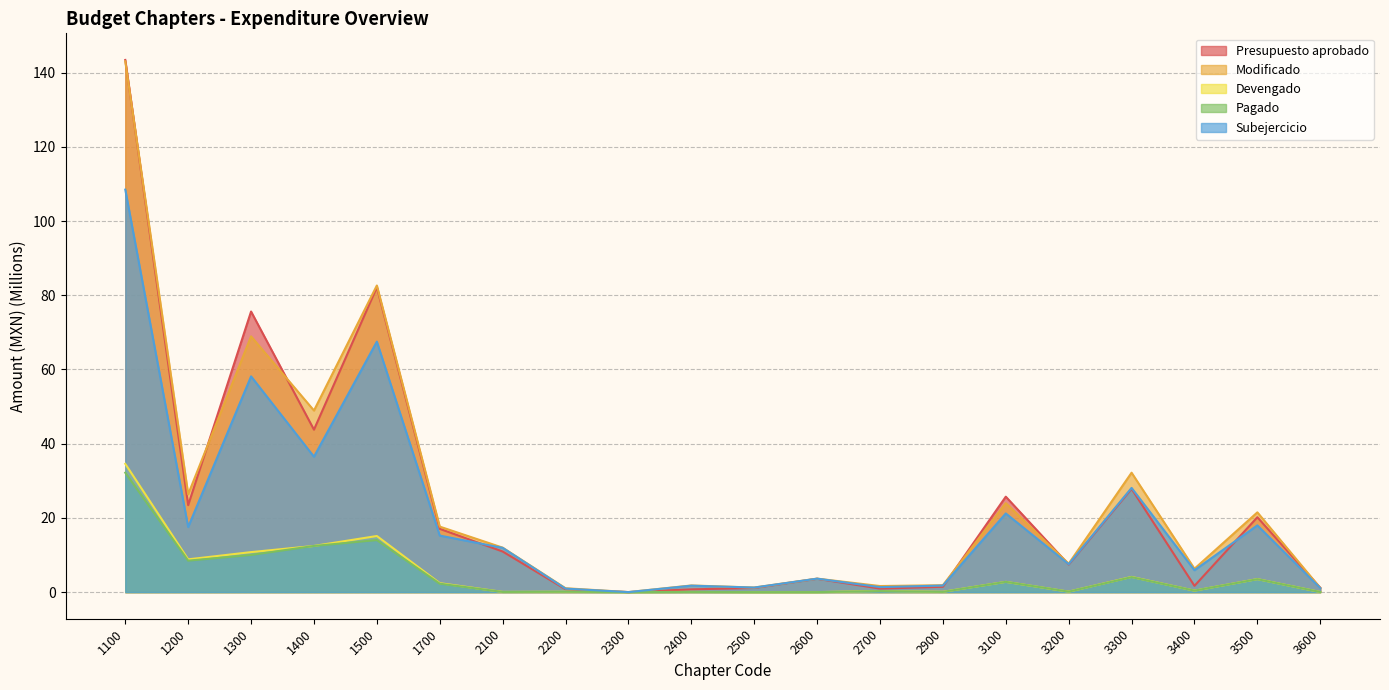

In Pagado, how many points are higher than both neighbors (excluding endpoints)?

7